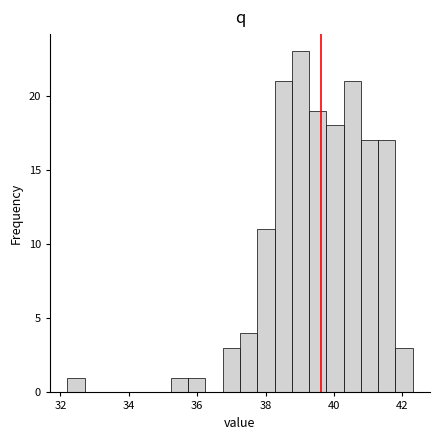

Around what value on the x-axis is the tallest bar? Give the approximate position of its centre, as read against the axis.

39.0